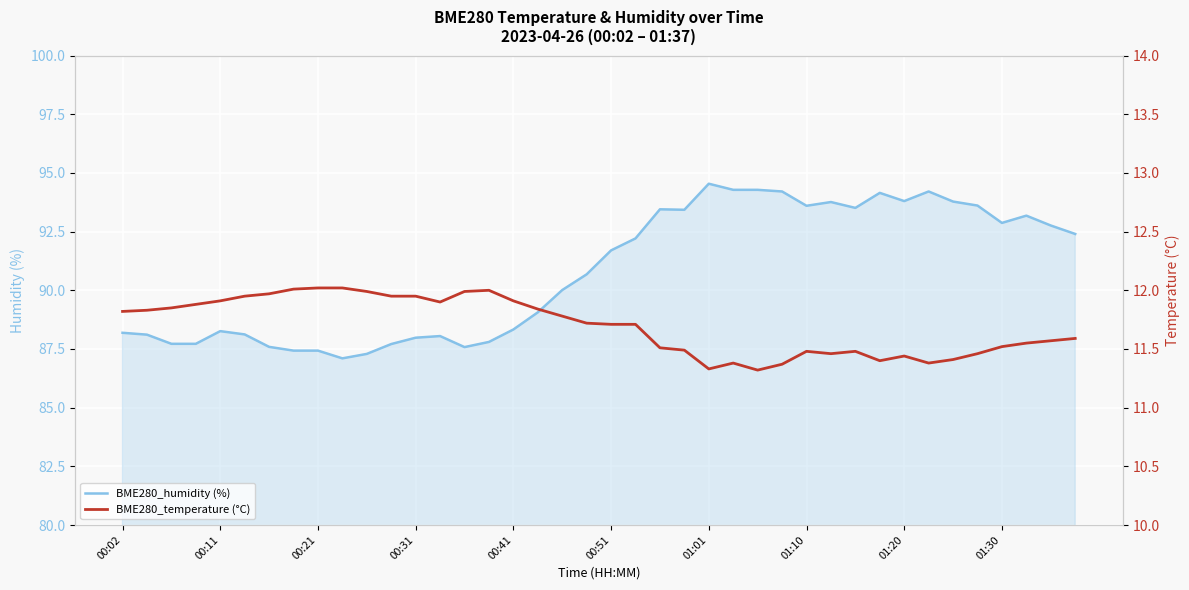

Is it true that BME280_temperature (°C) equals 20.5 at 30?

False